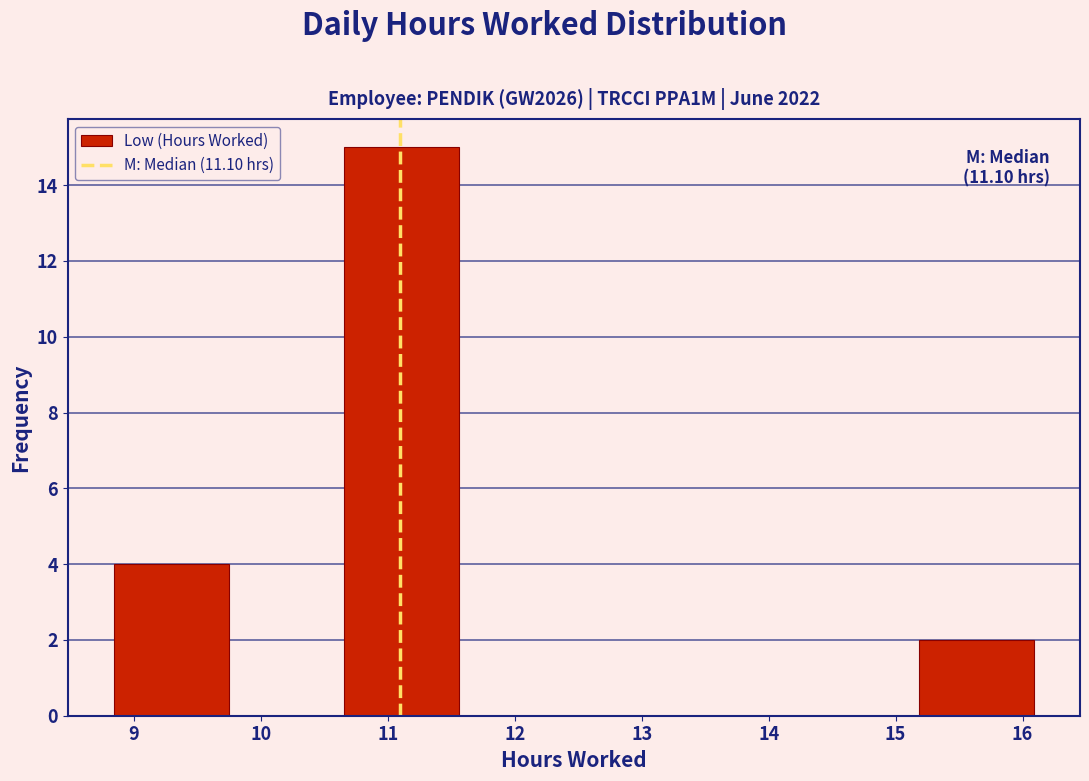

Which range on the x-axis has the tallest bar?

10.7 to 11.6